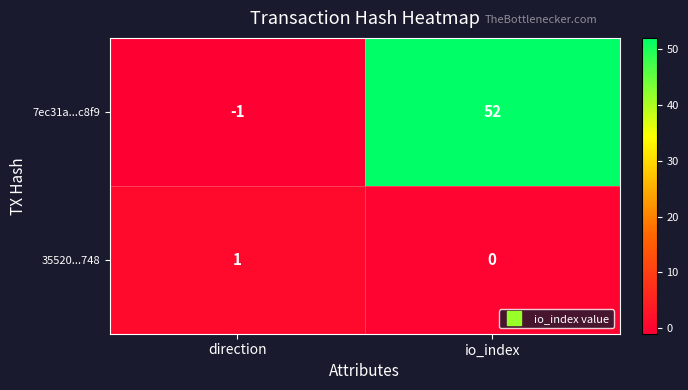

How many negative values does the 7ec31a...c8f9 series have?

1